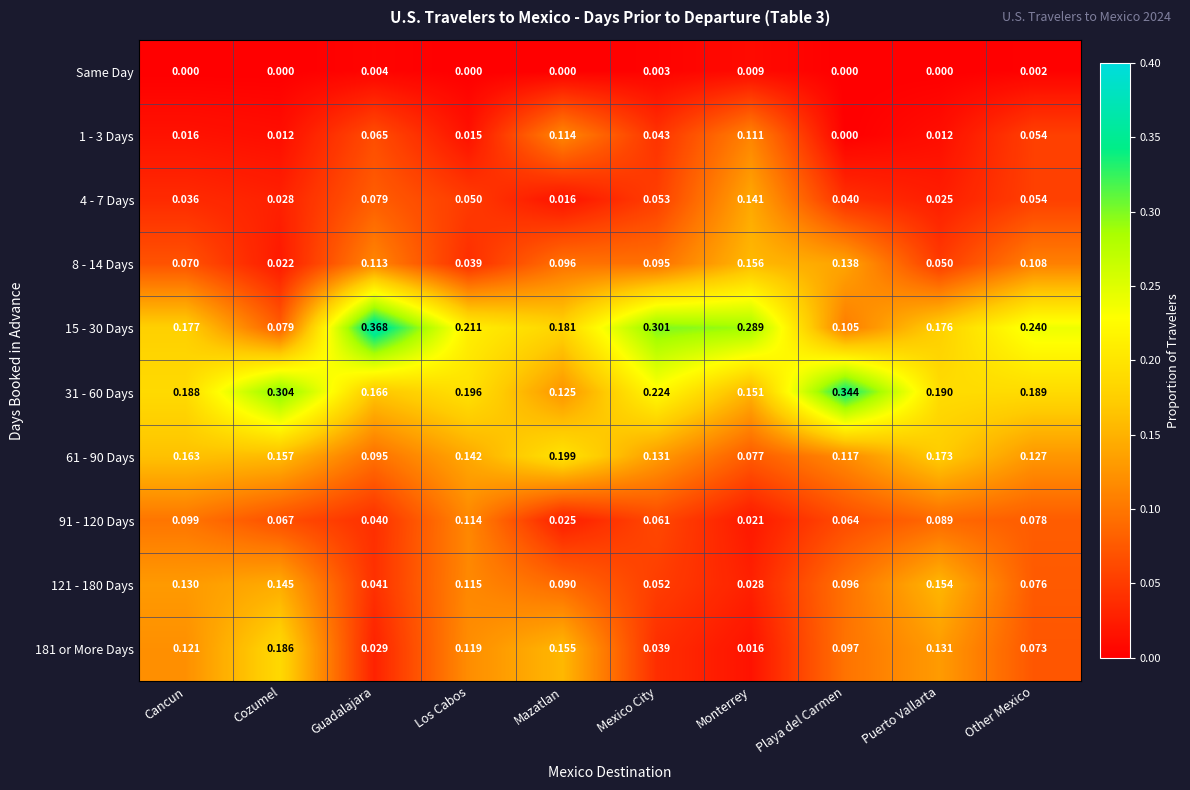

At which category is the sum across all series the highest?

Mexico City